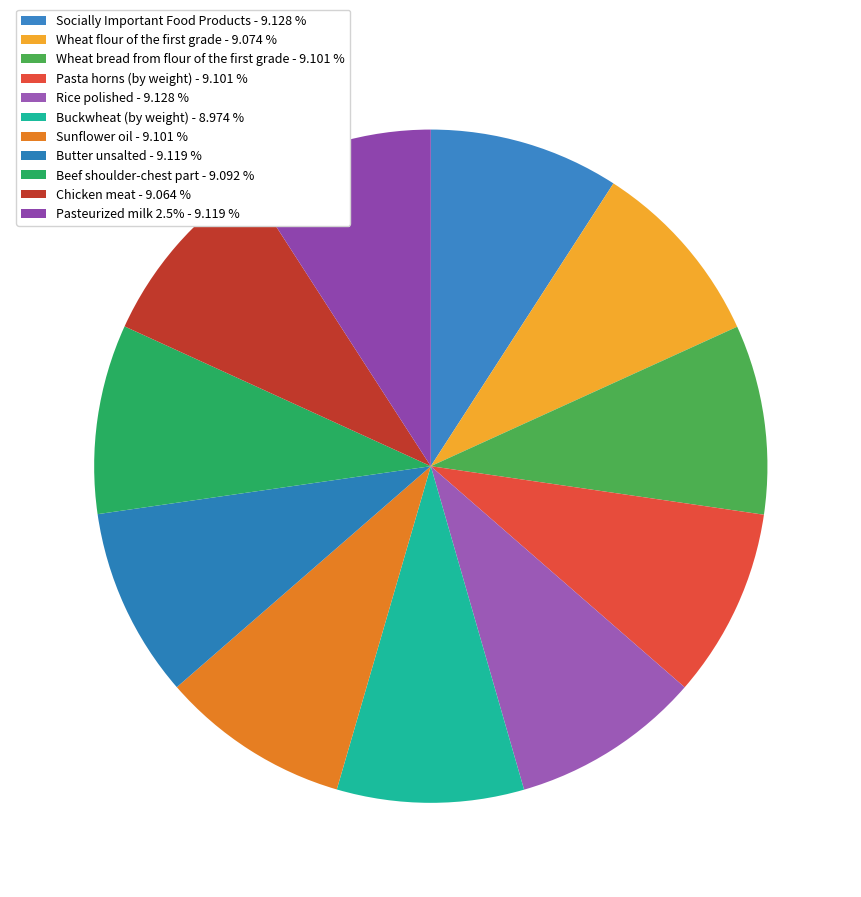

Count the number of slices in the pie.

11